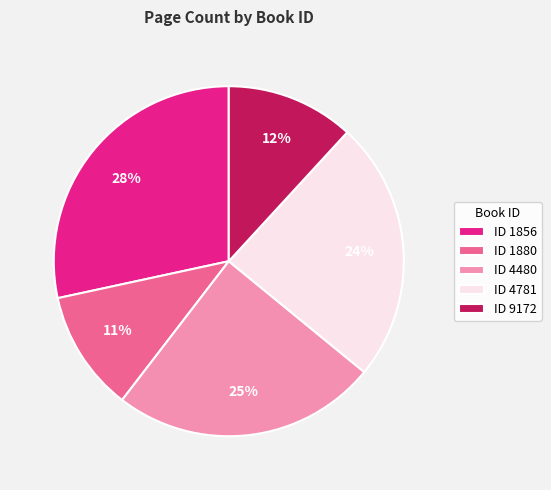

Is the sum of ID 9172 and ID 1856 greater than half?

No